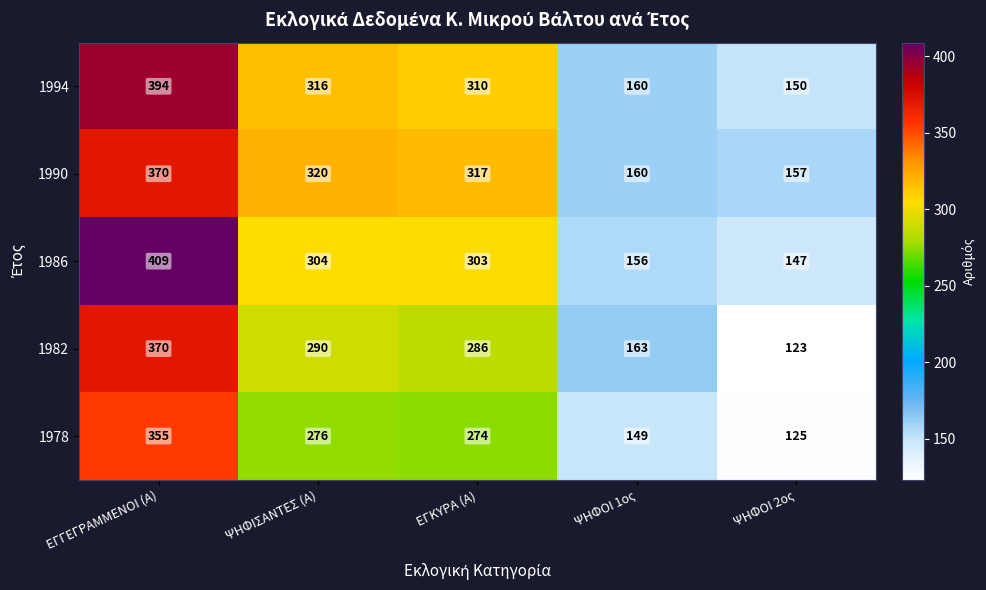

At ΕΓΚΥΡΑ (Α), list the series in order from smallest to largest.

1978, 1982, 1986, 1994, 1990